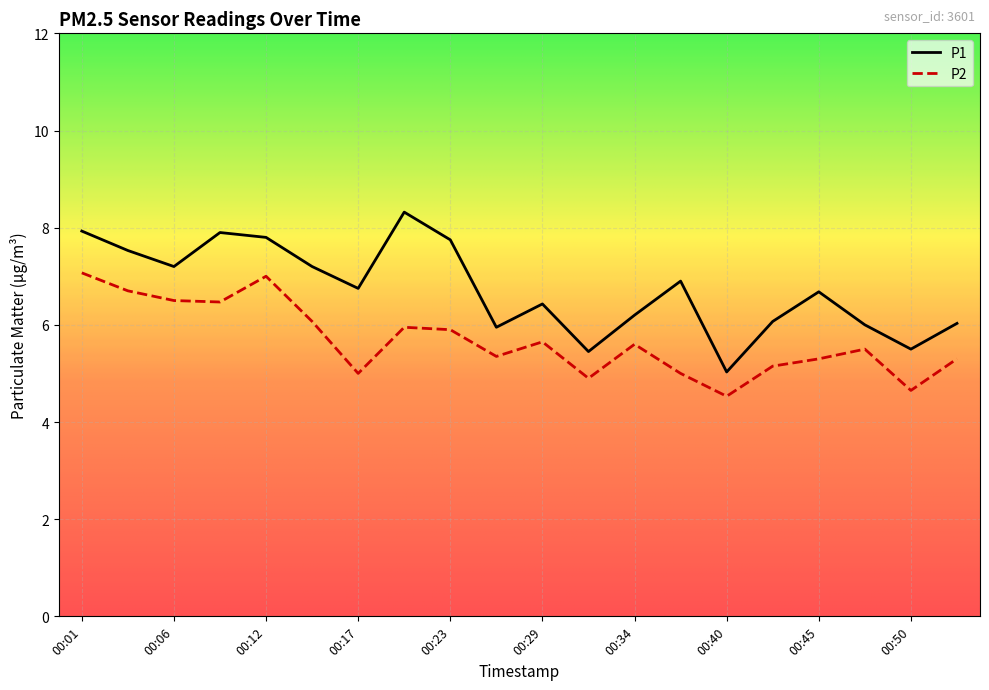

List the series in order of their overall mean, highest first.

P1, P2